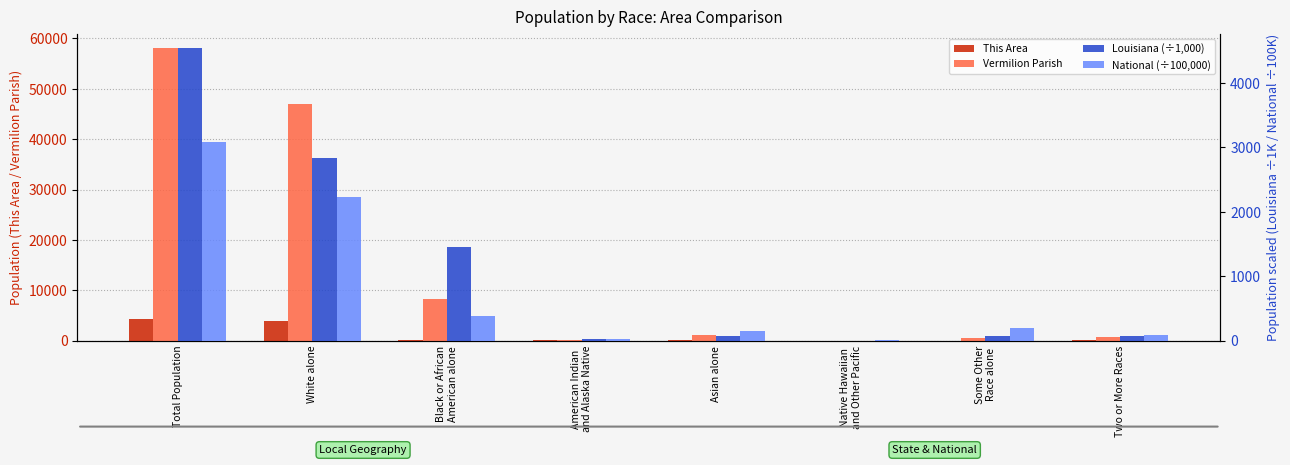

What is the label of the 4th bar from the left?

American Indian
and Alaska Native